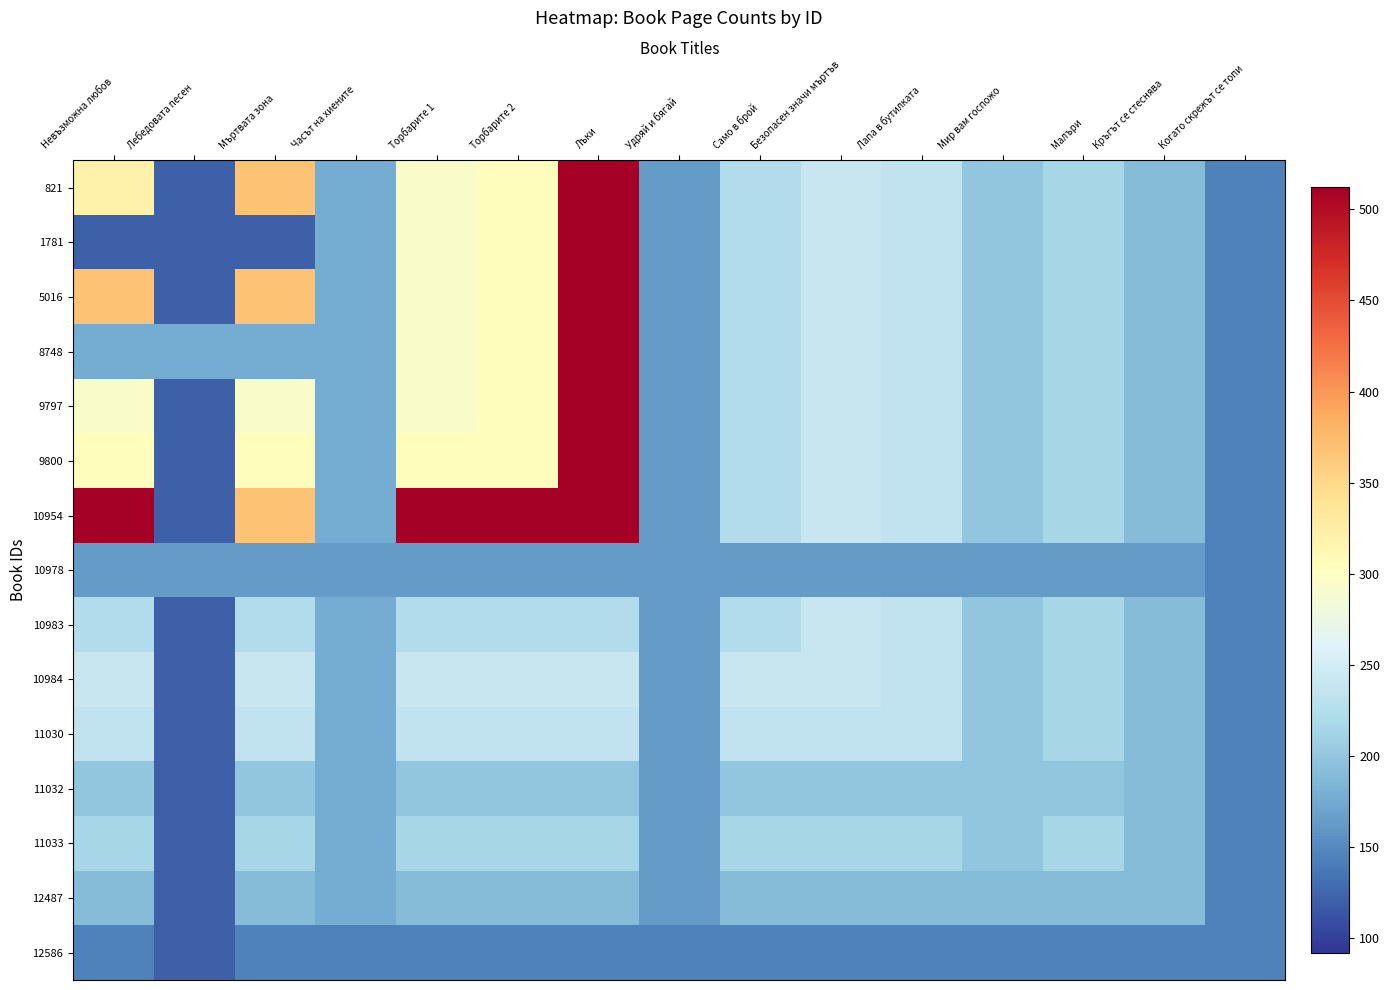

At which category is the sum across all series the highest?

Лъки